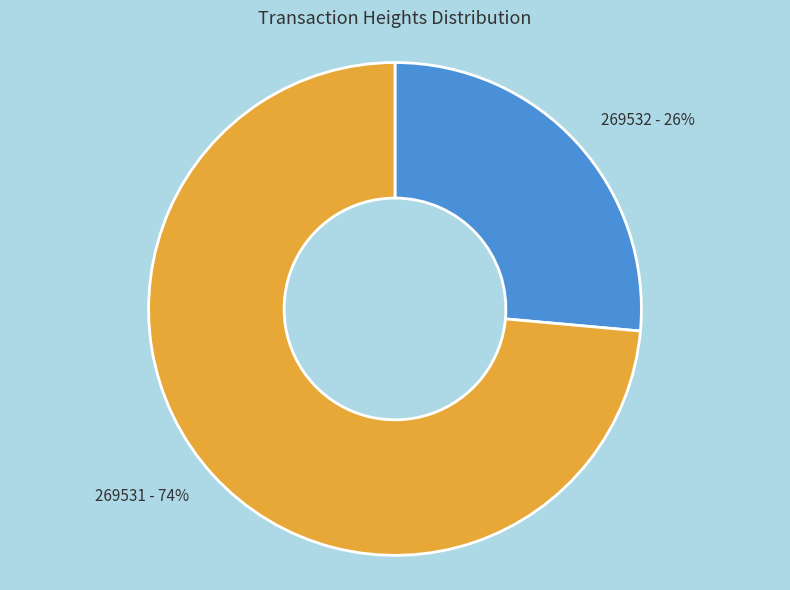

Between 269531 and 269532, which is larger?

269531